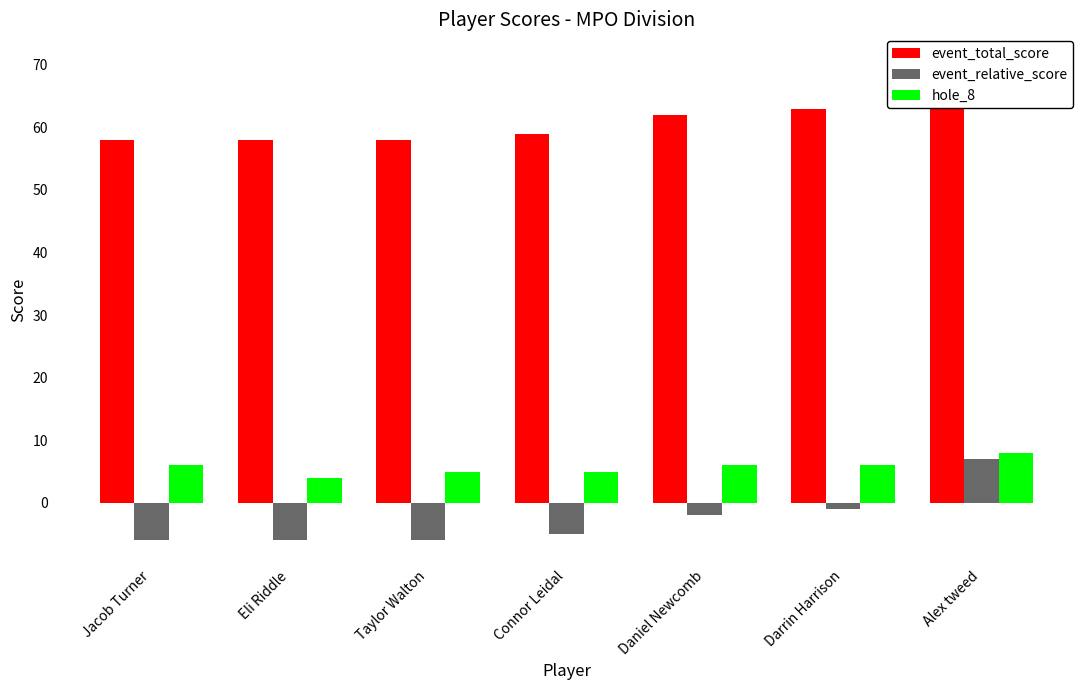

How many groups of bars are there?

7